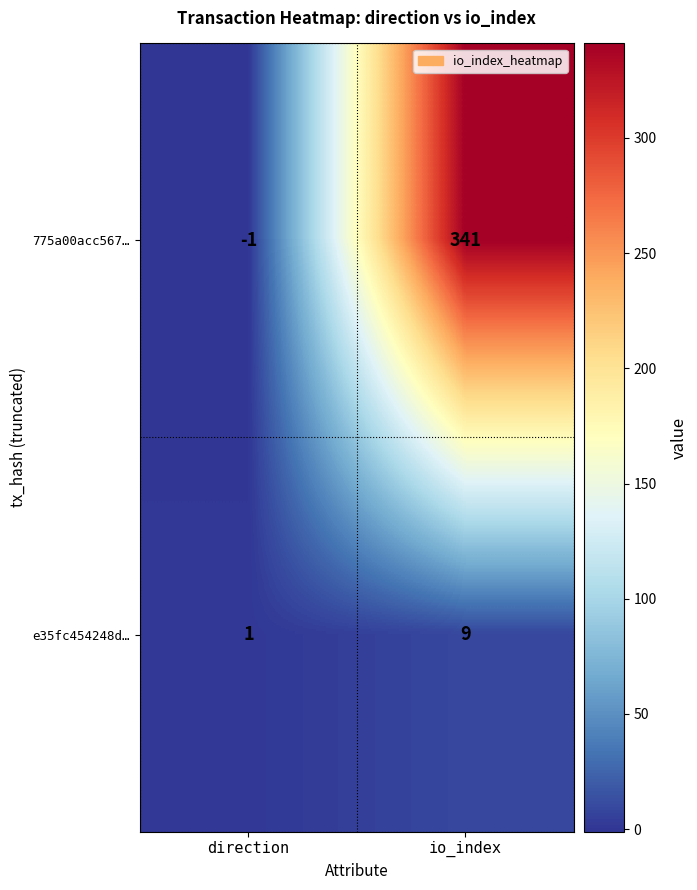

What is the total value across all series at io_index?

350